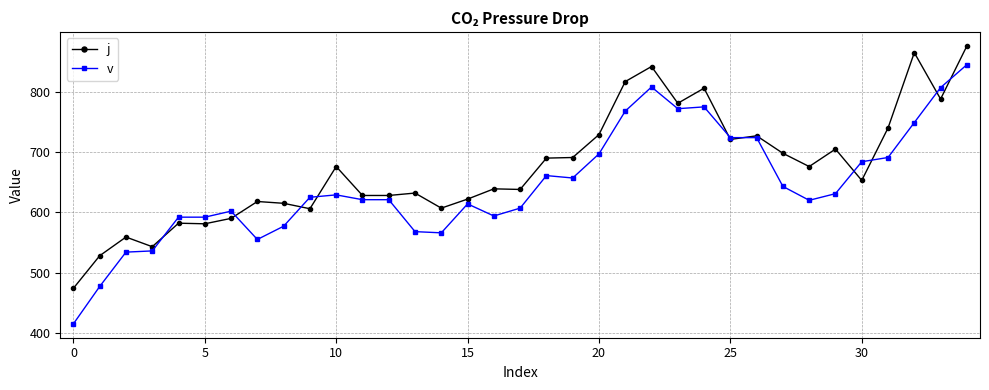

Rank the series by their average value, from highest to lowest.

j, v